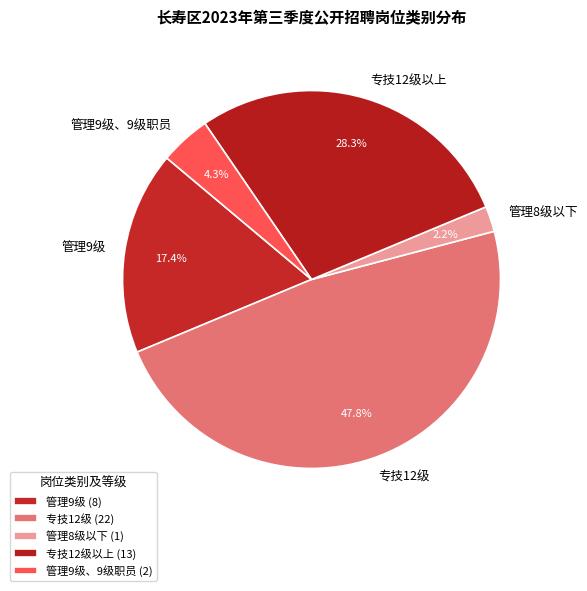

To the nearest percent, what portion does 管理9级 represent?

17%